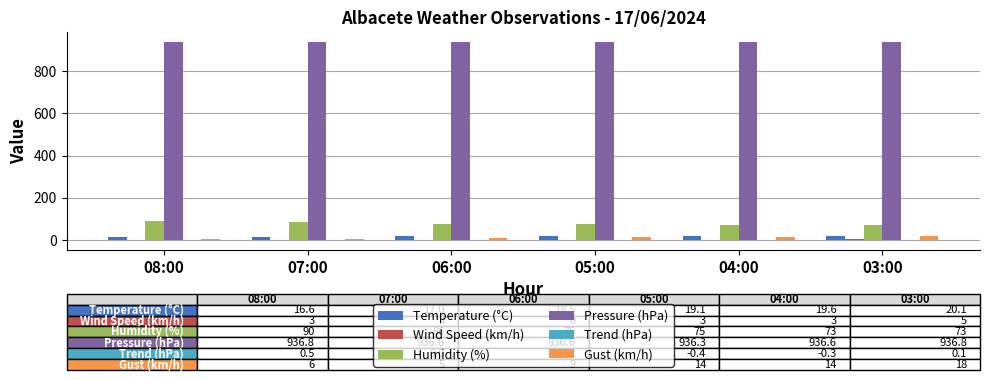

Which series has the largest total across all categories?

Pressure (hPa)